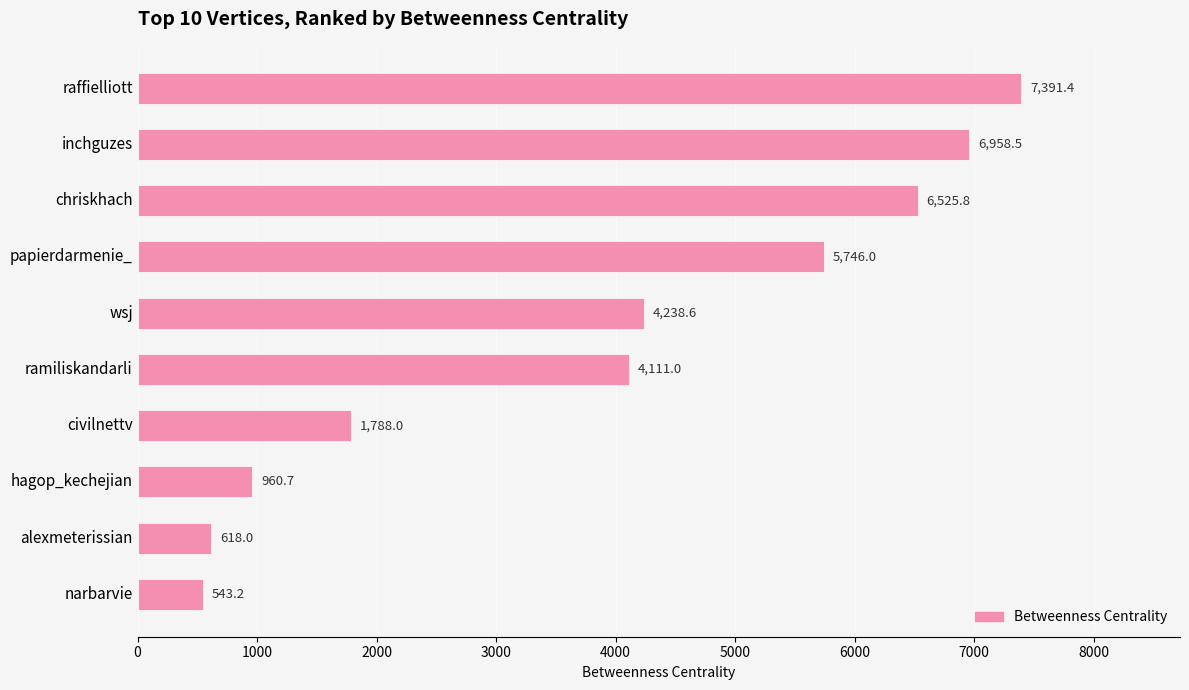

What is the difference between the maximum and minimum values?

6848.2